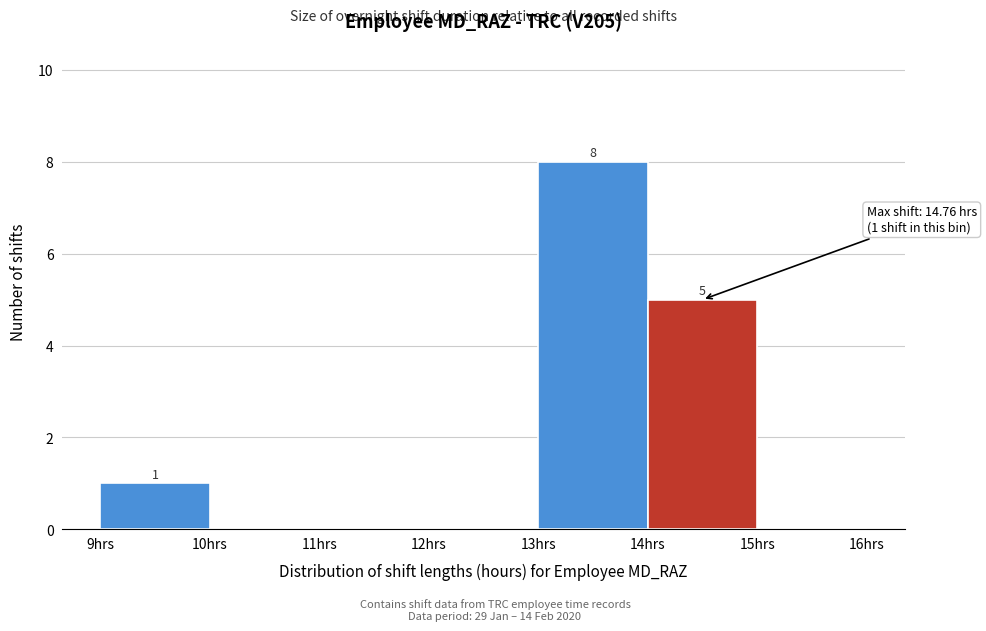

Which range on the x-axis has the tallest bar?

13 to 14